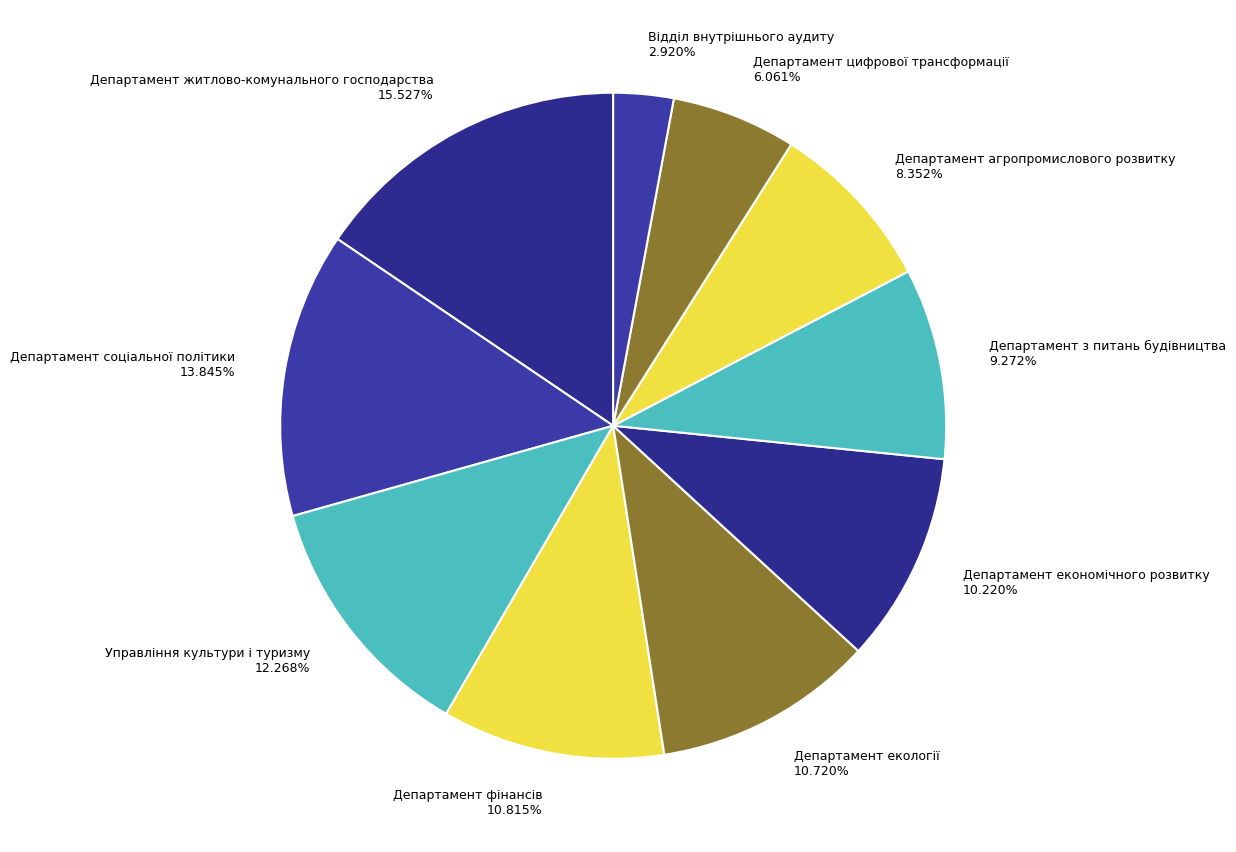

How many slices are in this pie chart?

10